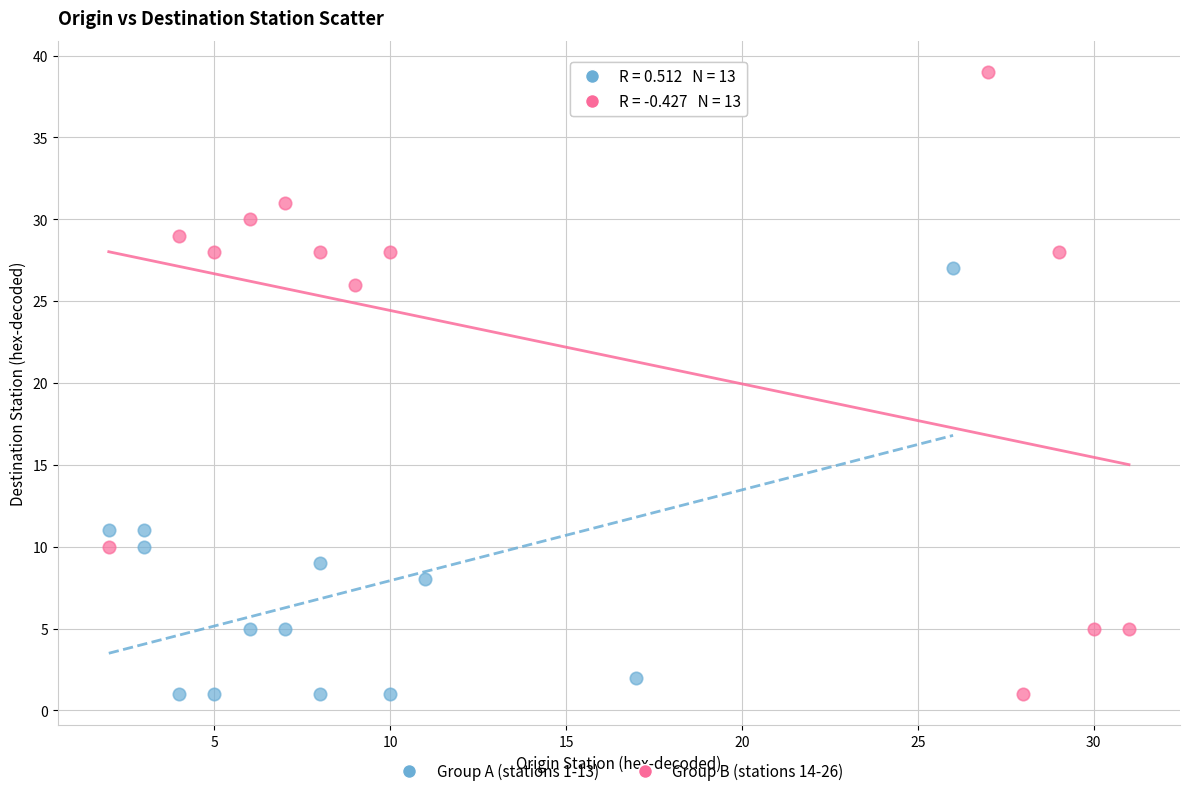

Which series reaches the maximum Y coordinate?

Group B (stations 14-26)